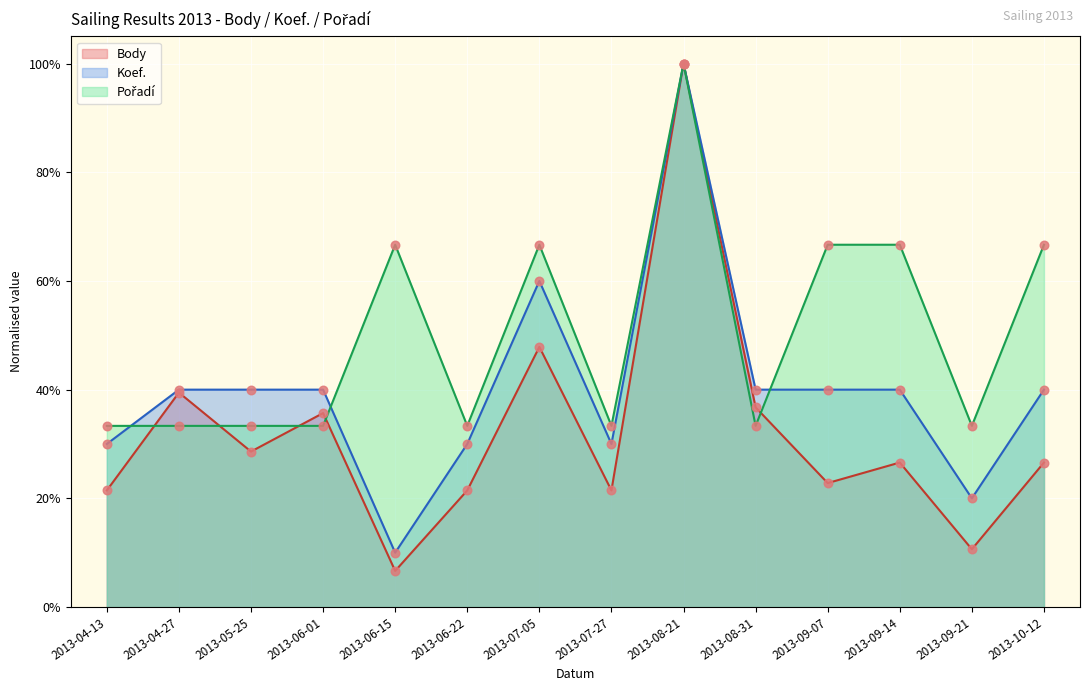

At how many categories does at least one series exceed 0?

14